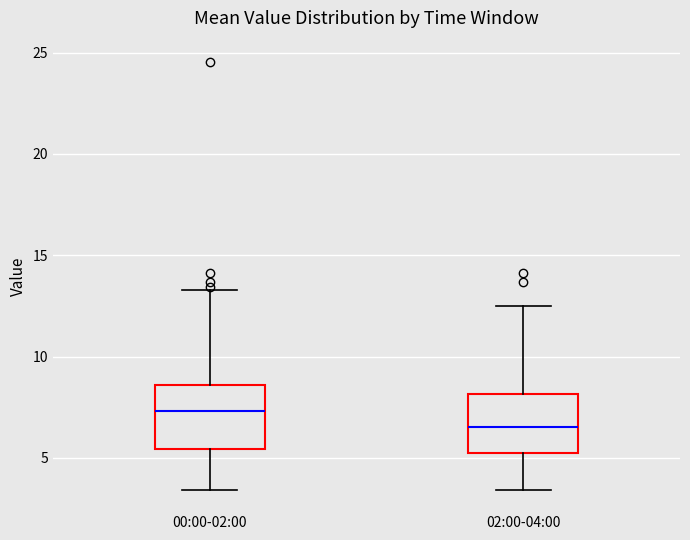

Where does the upper whisker of the box for 00:00-02:00 end on the y-axis? The values are not printed on the chart, so give them approximately, as read against the axis.

13.5